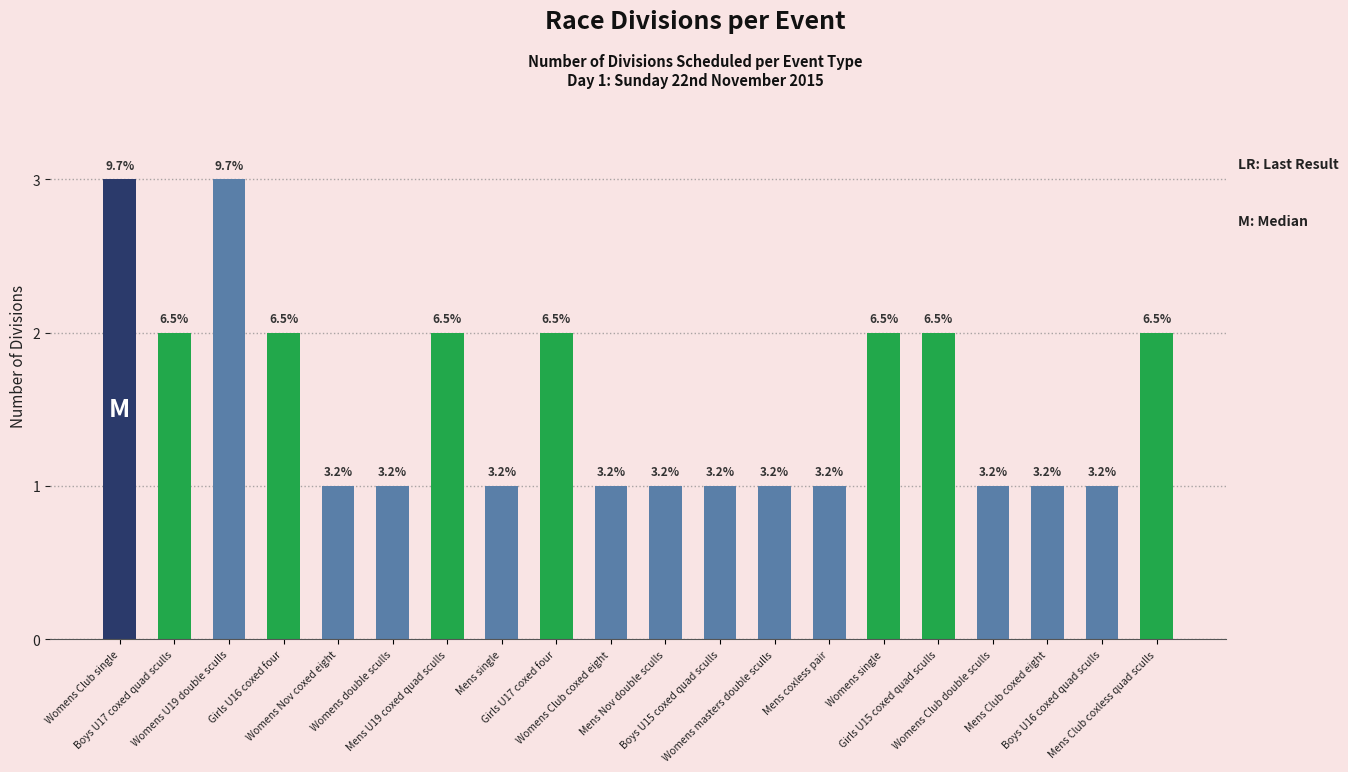

How many bars are there in total?

20